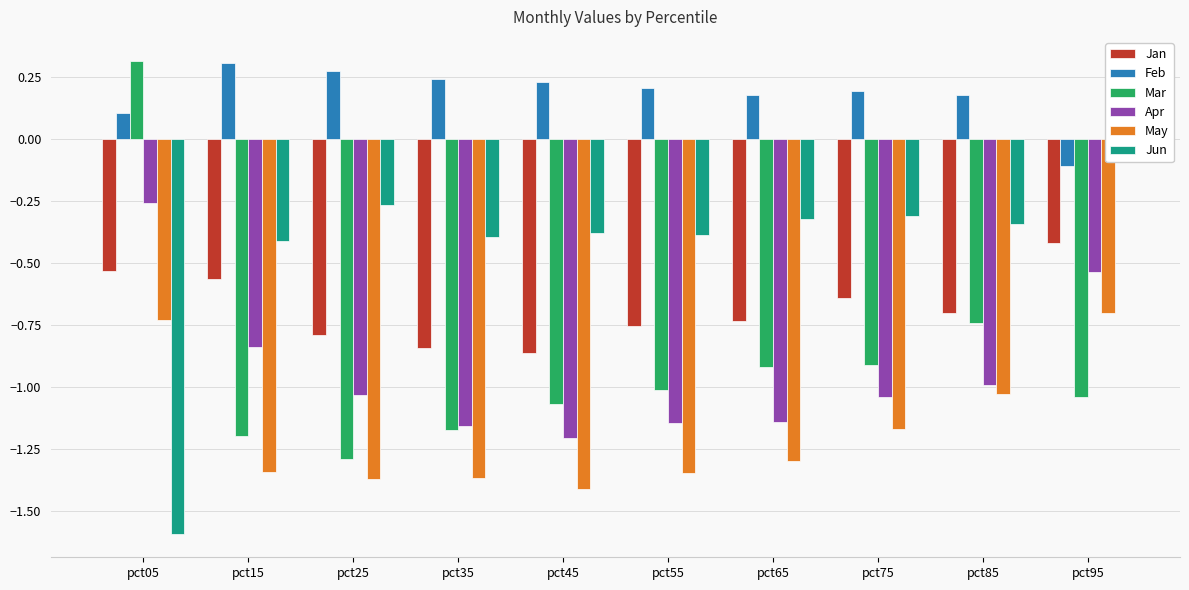

List the series in order of their peak value, lowest first.

May, Jan, Apr, Jun, Feb, Mar